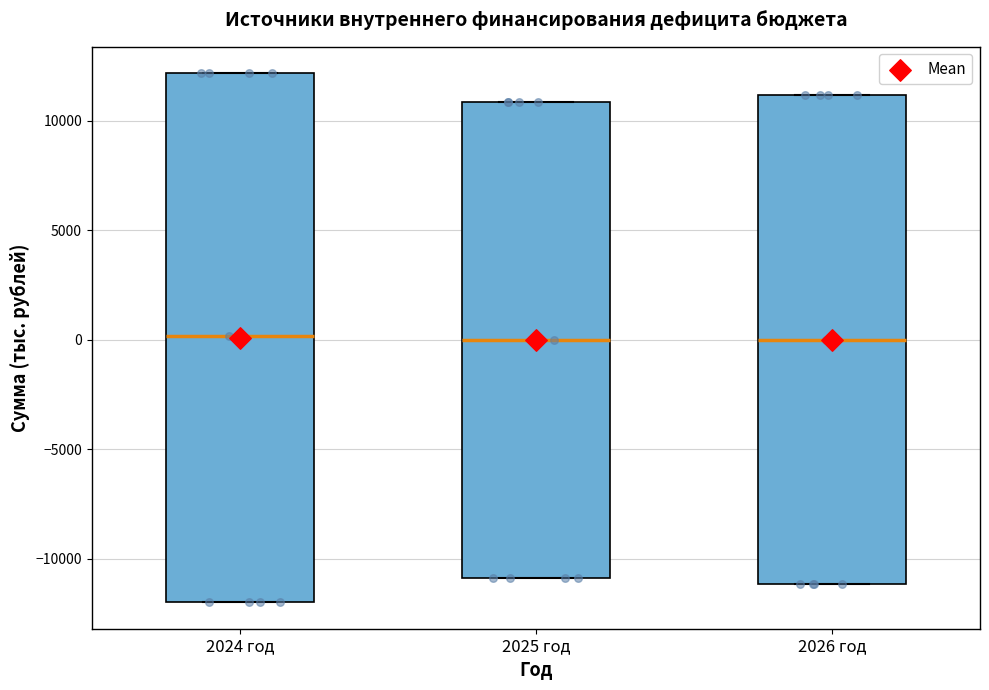

Reading left to right, read every box against the y-axis: the position of its median line, the range the box covers, and the ends of its whiskers. The values are not printed on the chart, so give them approximately, as read against the axis.

2024 год: median 0, box -12000 to 12000, whiskers -12000 to 12000
2025 год: median 0, box -11000 to 11000, whiskers -11000 to 11000
2026 год: median 0, box -11000 to 11000, whiskers -11000 to 11000